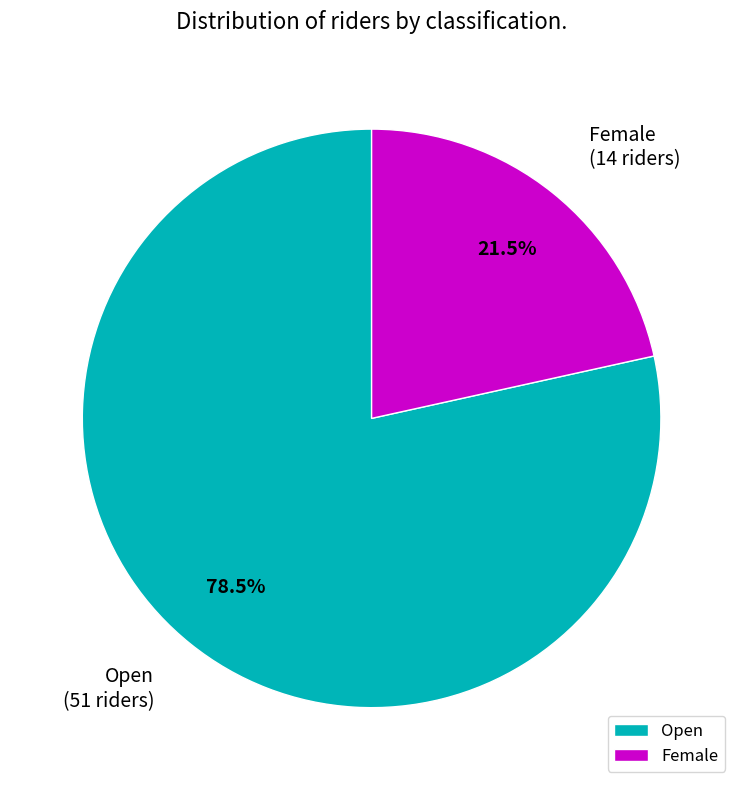

Which category has the biggest portion of the pie?

Open